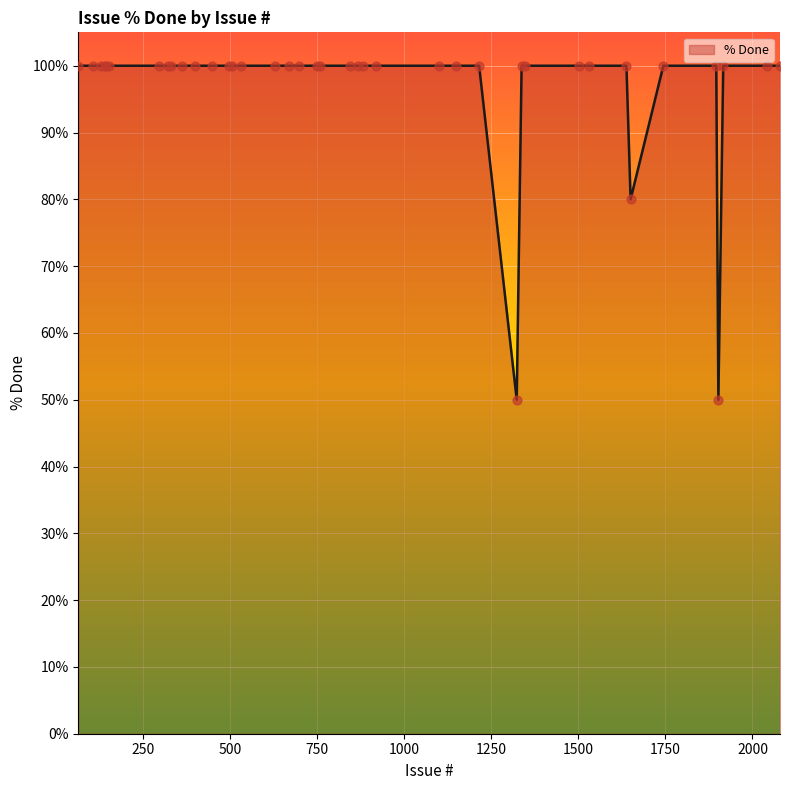

What is the smallest value displayed?

50